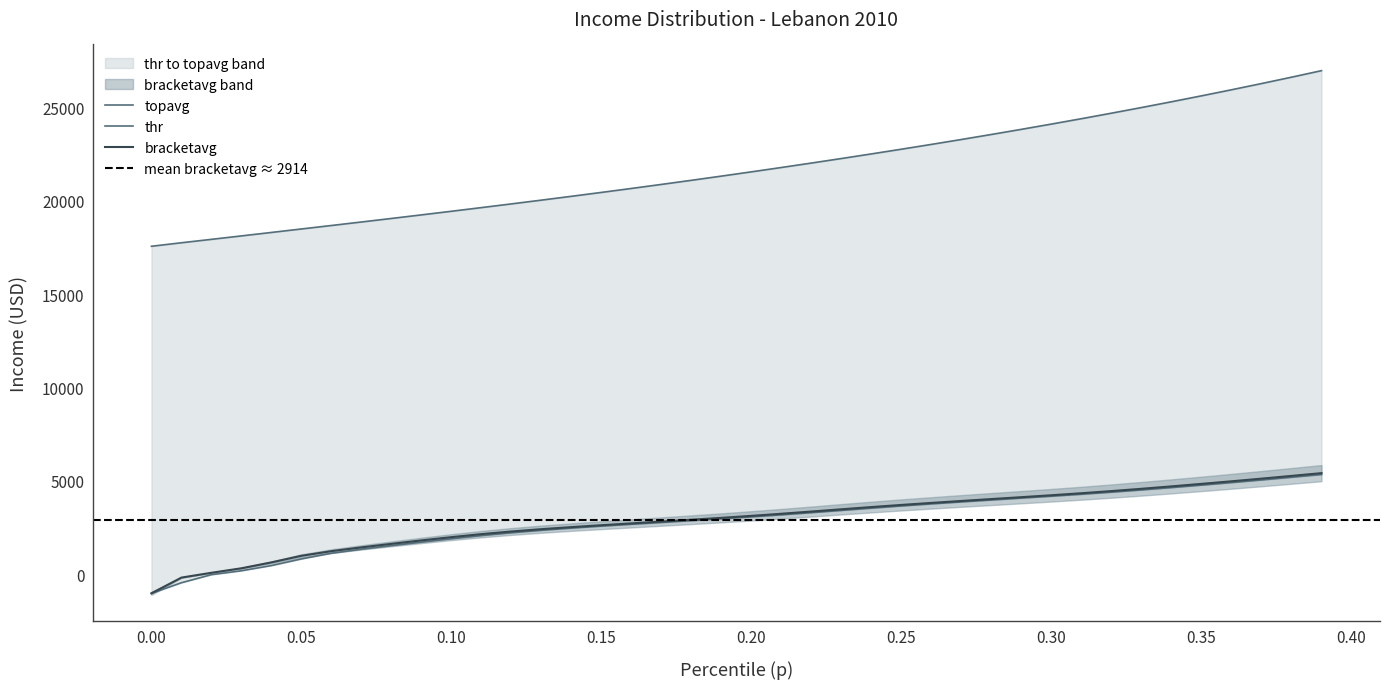

How many values in the topavg series are below 21541?

20